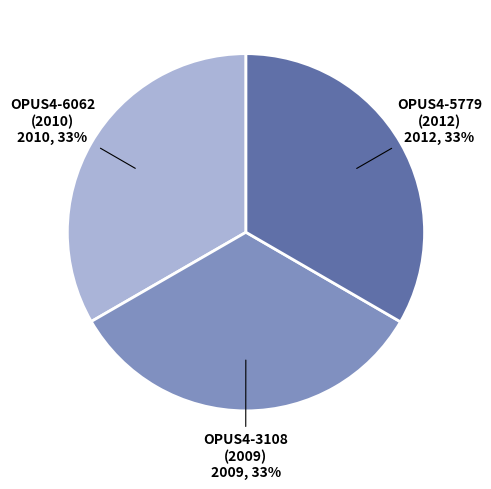

How many segments does this pie chart have?

3